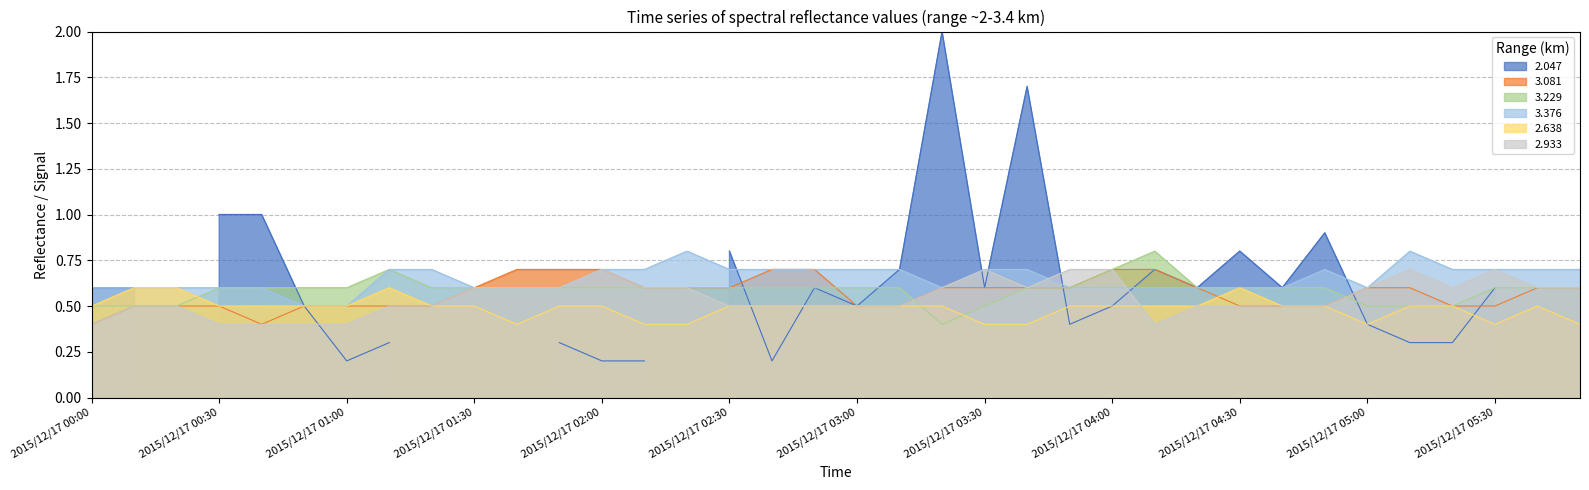

What is the average value of the 3.376 series?

0.6